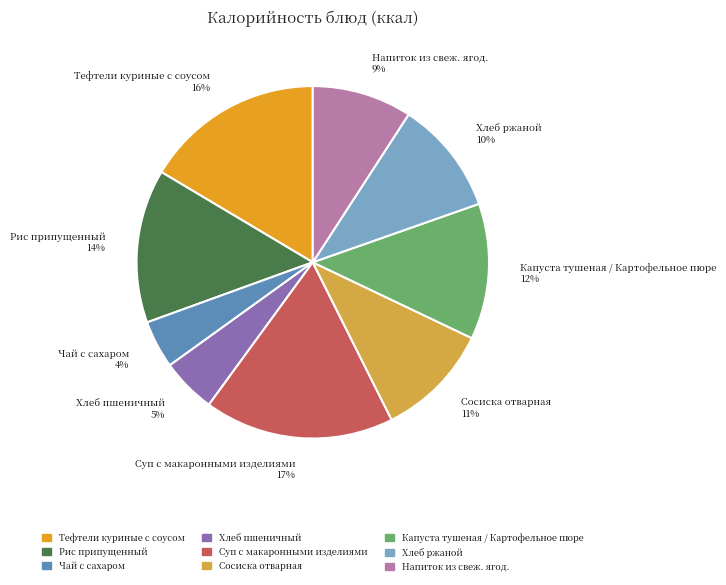

Which slice is the largest?

Суп с макаронными изделиями